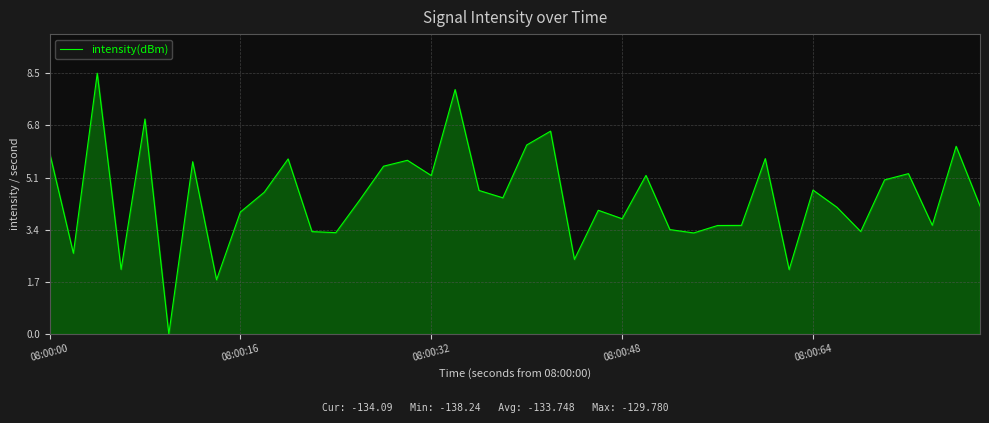

What is the difference between the maximum and minimum values?

8.5